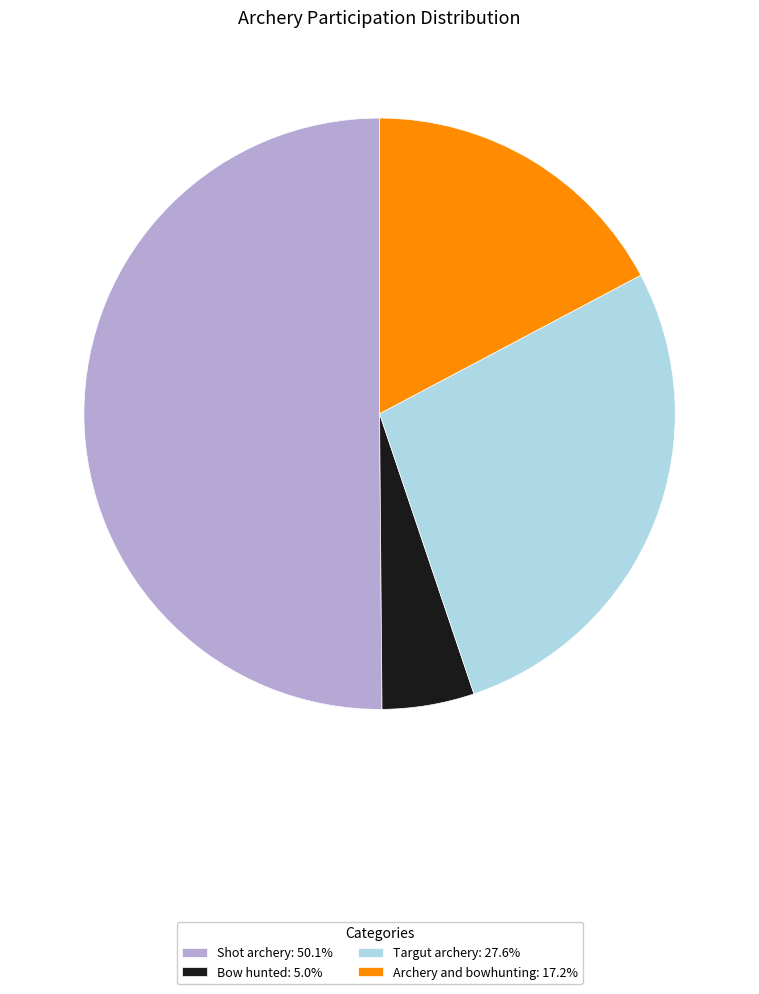

Count the number of slices in the pie.

4